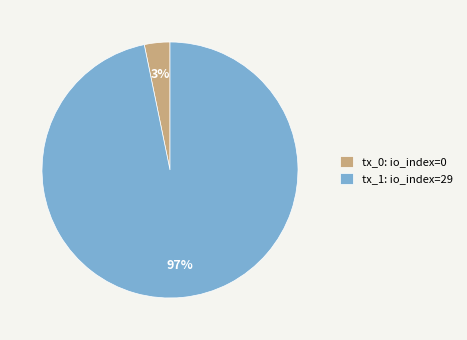

Is there a majority slice in this chart?

Yes